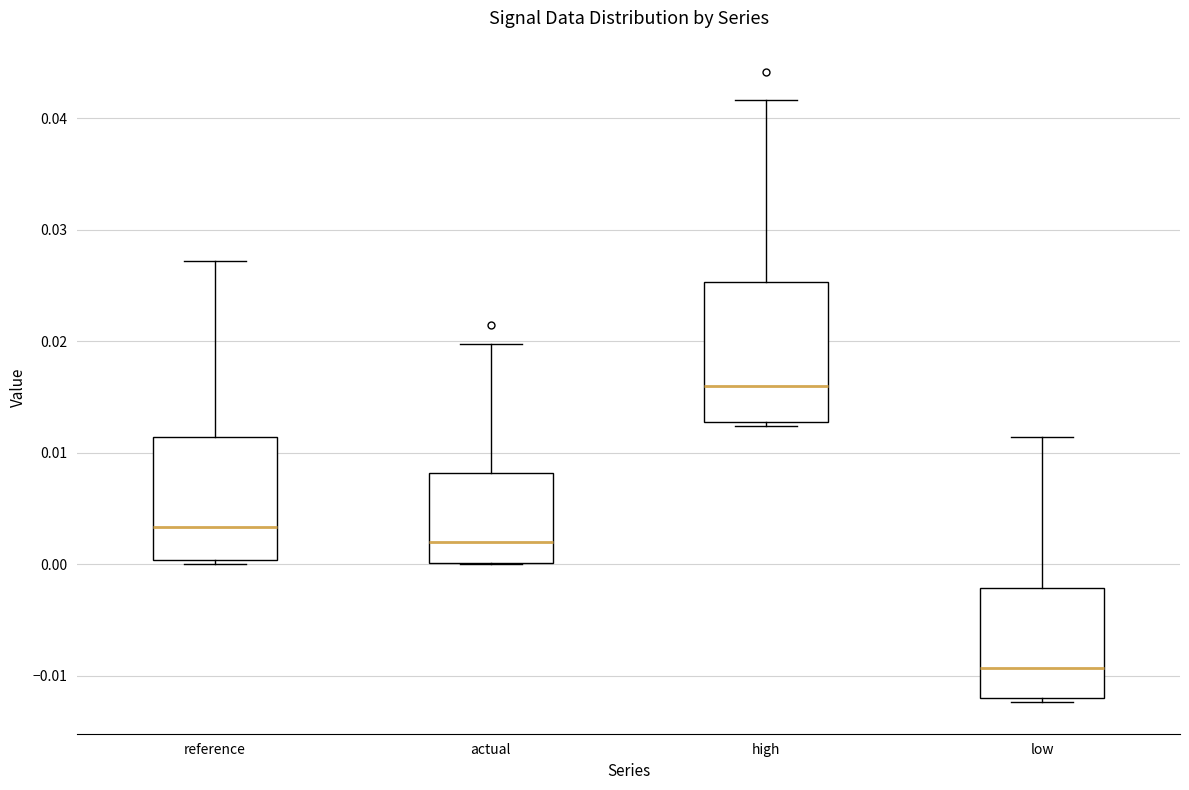

Reading left to right, read every box against the y-axis: the position of its median line, the range the box covers, and the ends of its whiskers. The values are not printed on the chart, so give them approximately, as read against the axis.

reference: median 0.003, box 0.000 to 0.011, whiskers 0.000 (just below the box's lower edge) to 0.027
actual: median 0.002, box 0.000 to 0.008, whiskers 0.000 to 0.020
high: median 0.016, box 0.013 to 0.025, whiskers 0.012 to 0.042
low: median -0.009, box -0.012 to -0.002, whiskers -0.012 (just below the box's lower edge) to 0.011